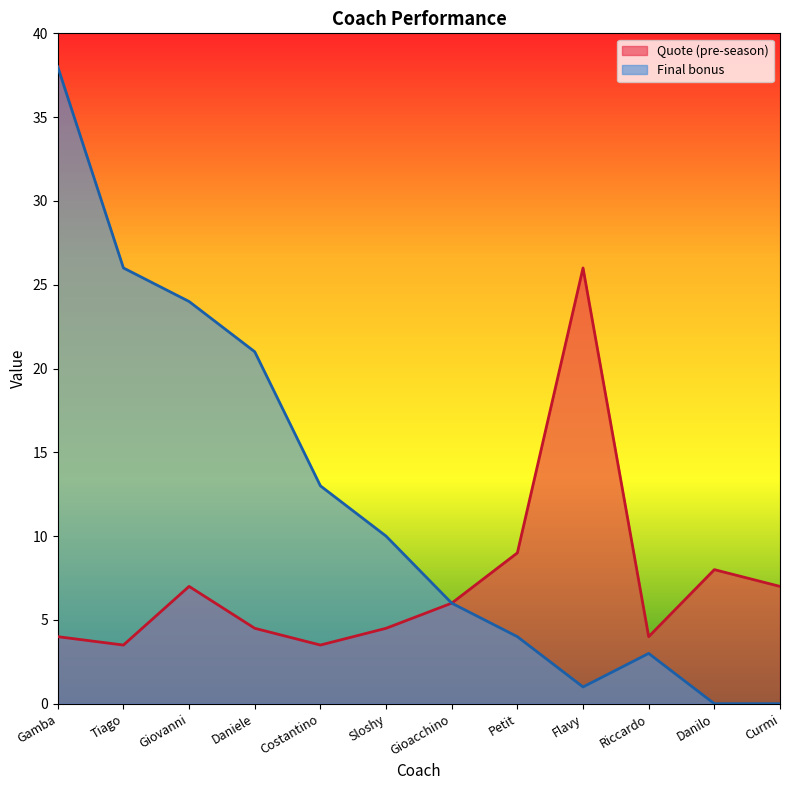

What is the difference between the Final bonus values at Curmi and Sloshy?

10.0